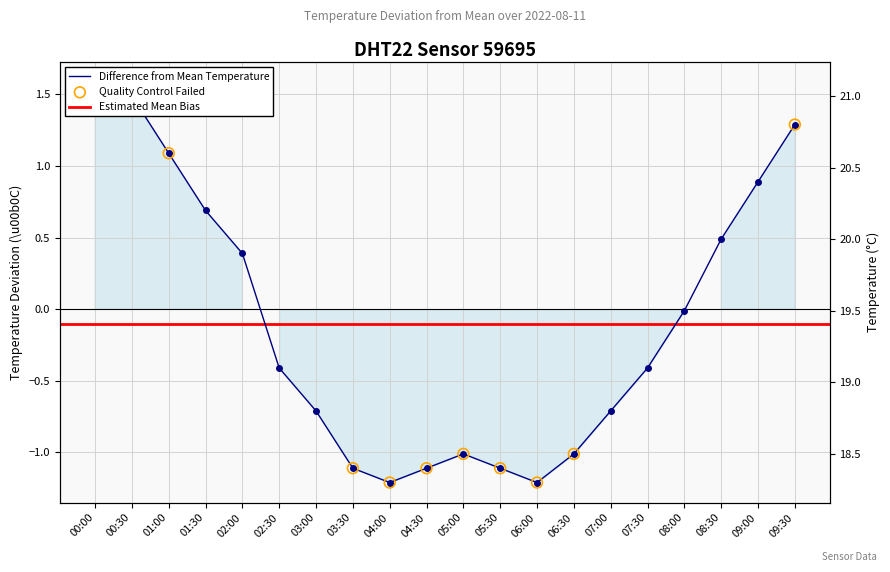

What is the change in value from 03:00 to 09:00?

+1.6